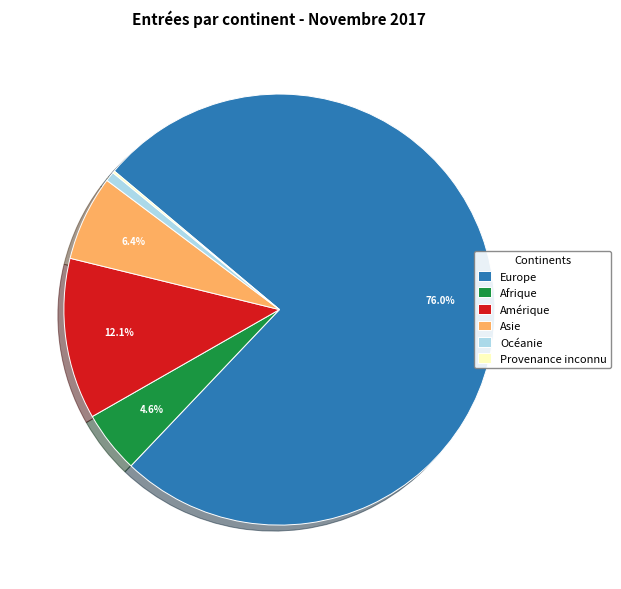

What is the largest slice in the pie chart?

Europe